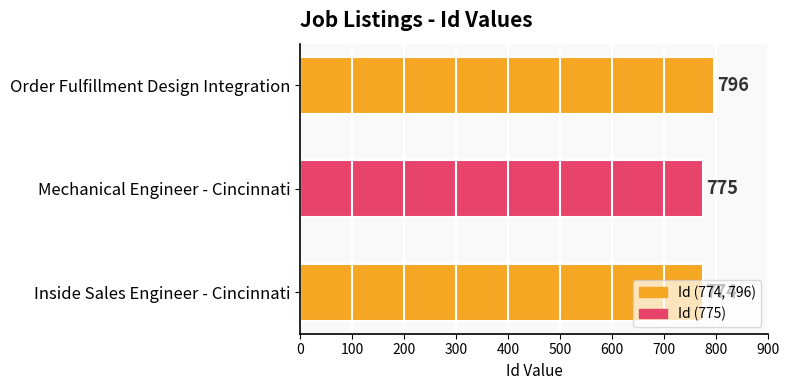

Where is the data nearest to the value 785?

Mechanical Engineer - Cincinnati